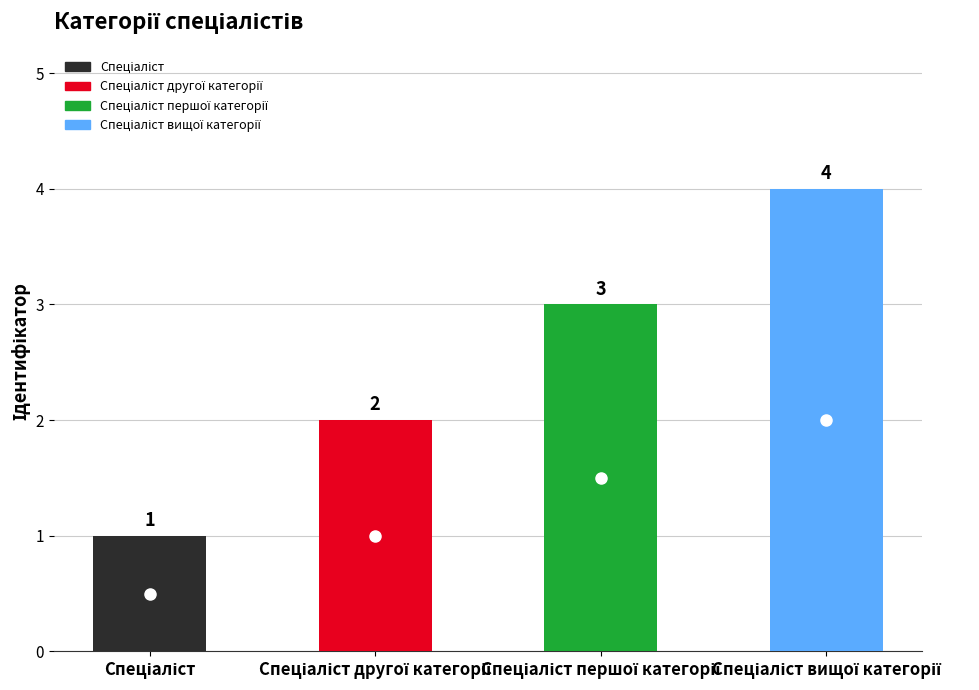

What is the value of the 1st bar from the left?

1